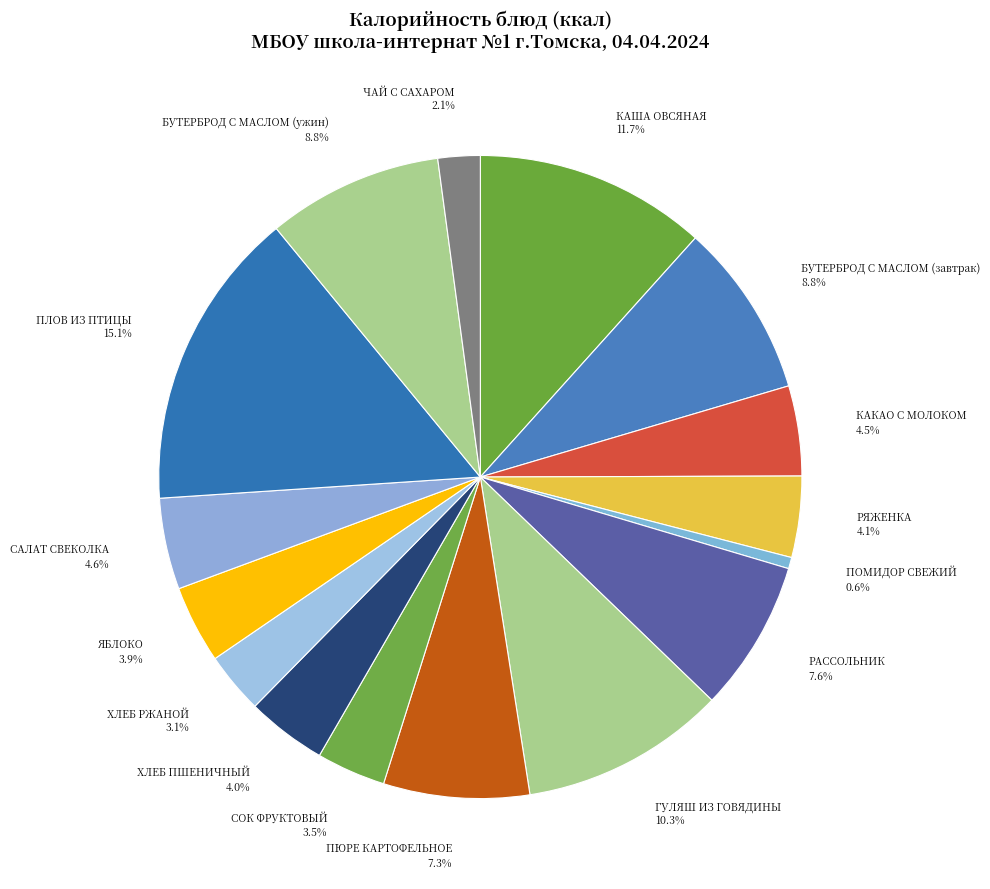

Combined, what portion of the pie is САЛАТ СВЕКОЛКА and ЯБЛОКО?

8.5%